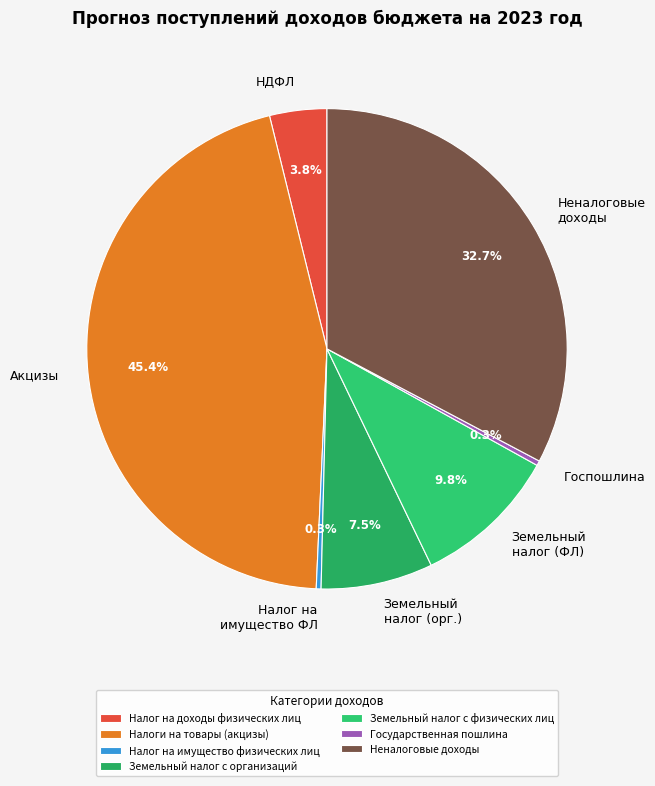

To the nearest percent, what portion does Земельный налог с физических лиц represent?

10%